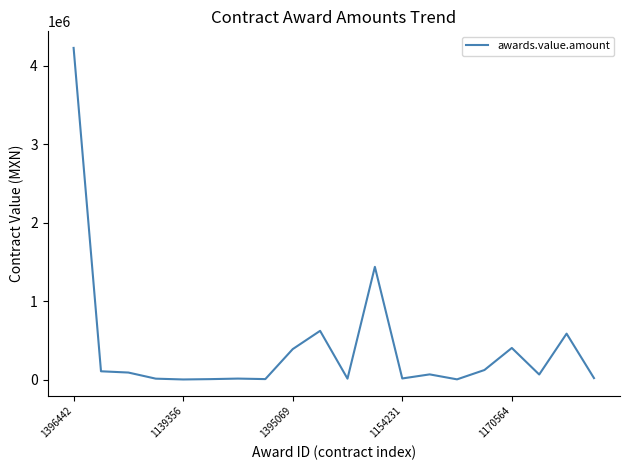

What is the maximum value shown in the chart?

4225157.0